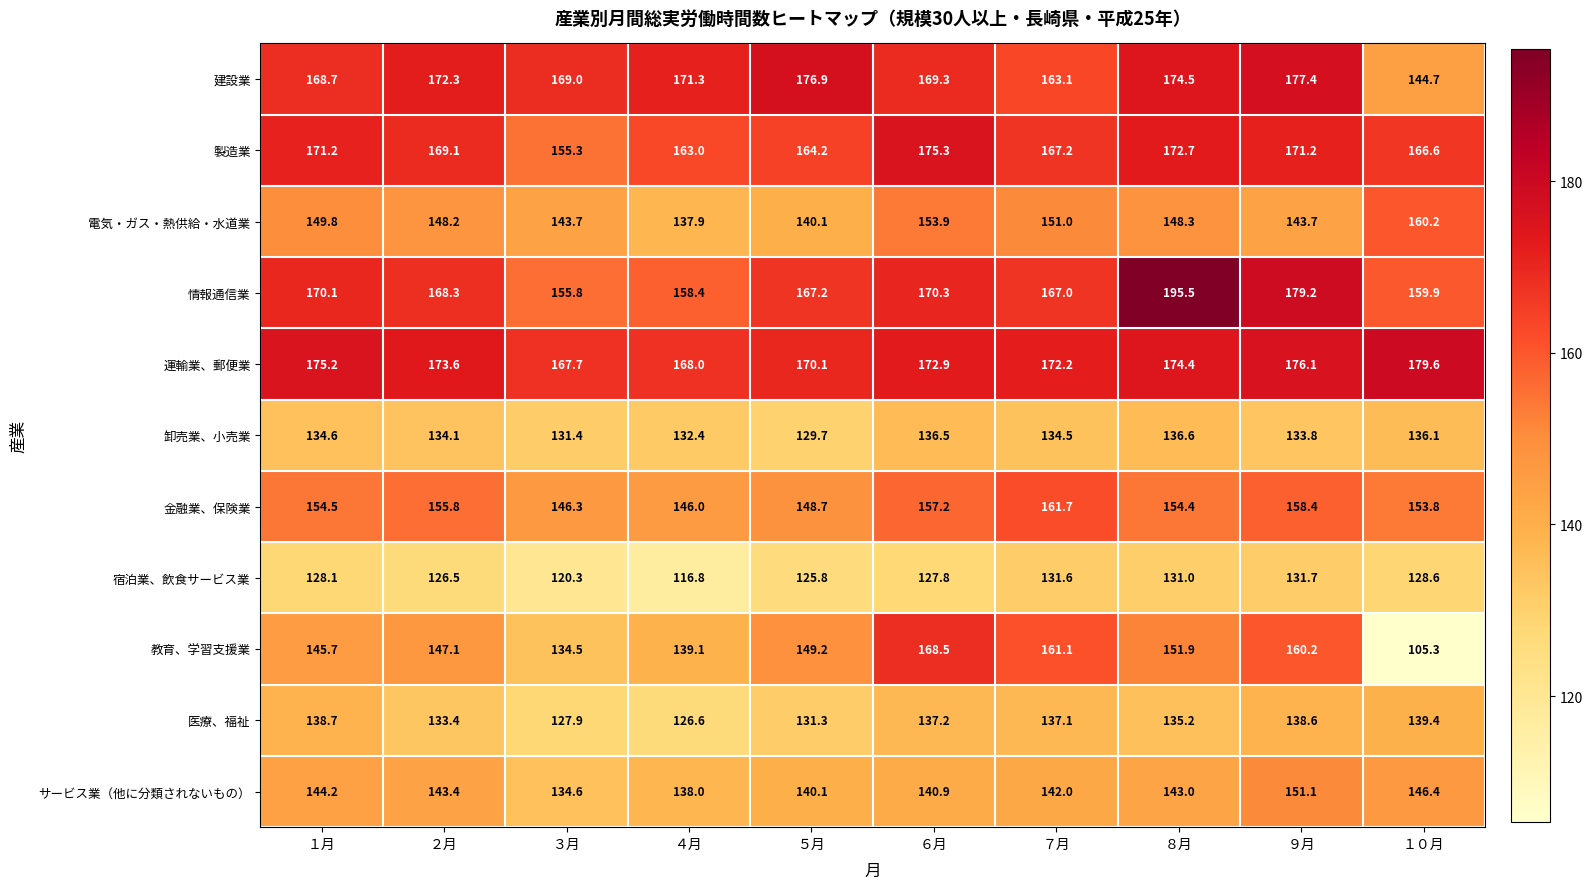

What value does the 電気・ガス・熱供給・水道業 series have at １月?

149.8